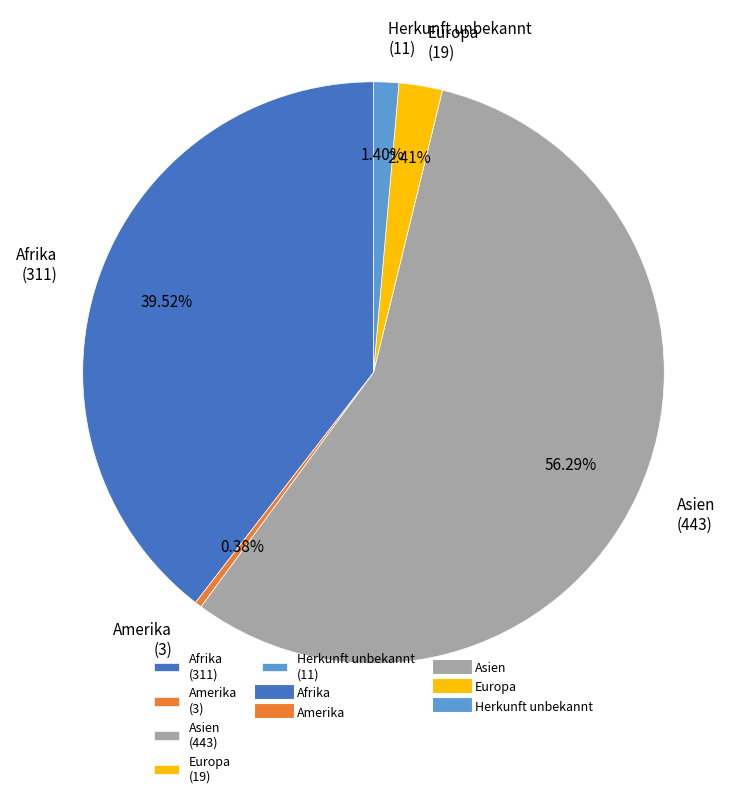

To the nearest percent, what is the difference between the largest and smallest slice percentages?

56%